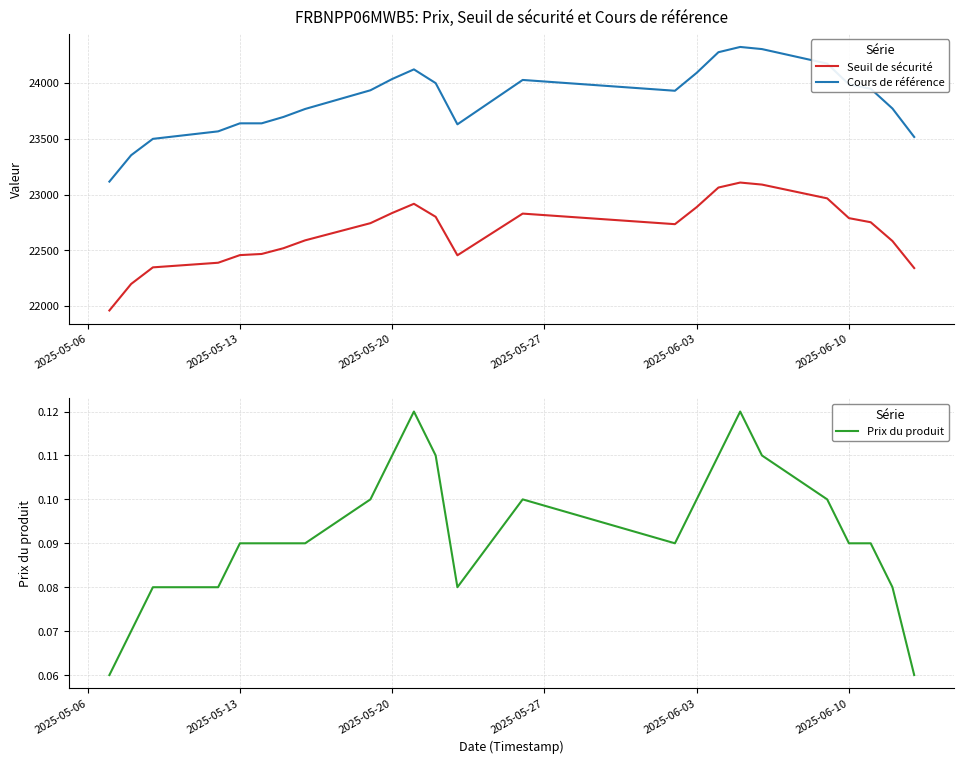

The value of Seuil de sécurité at 2025-06-03 is 22887.0. True or false?

True